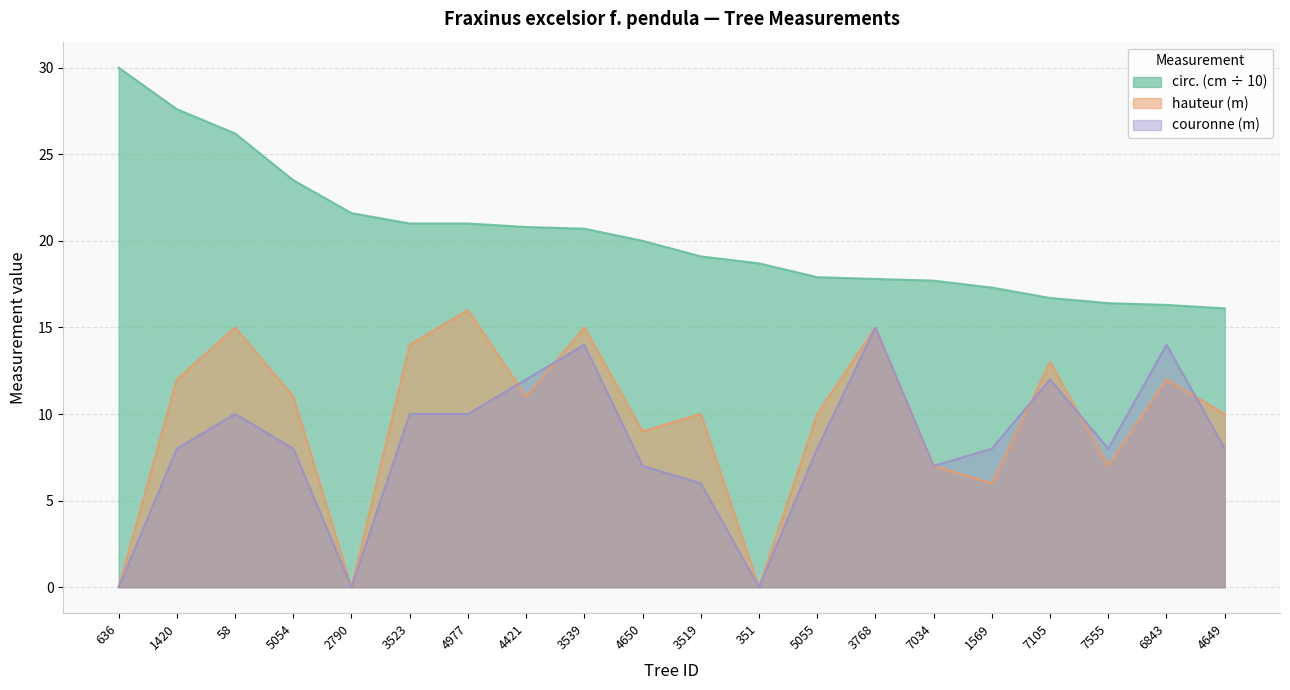

How many distinct data groups are displayed?

3